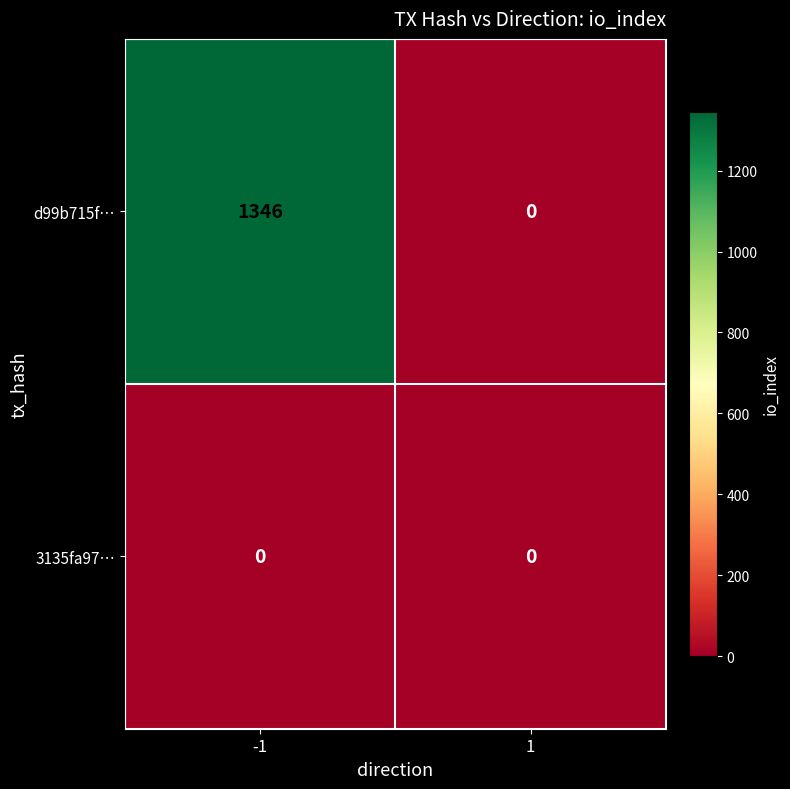

What is the maximum value shown in the chart?

1346